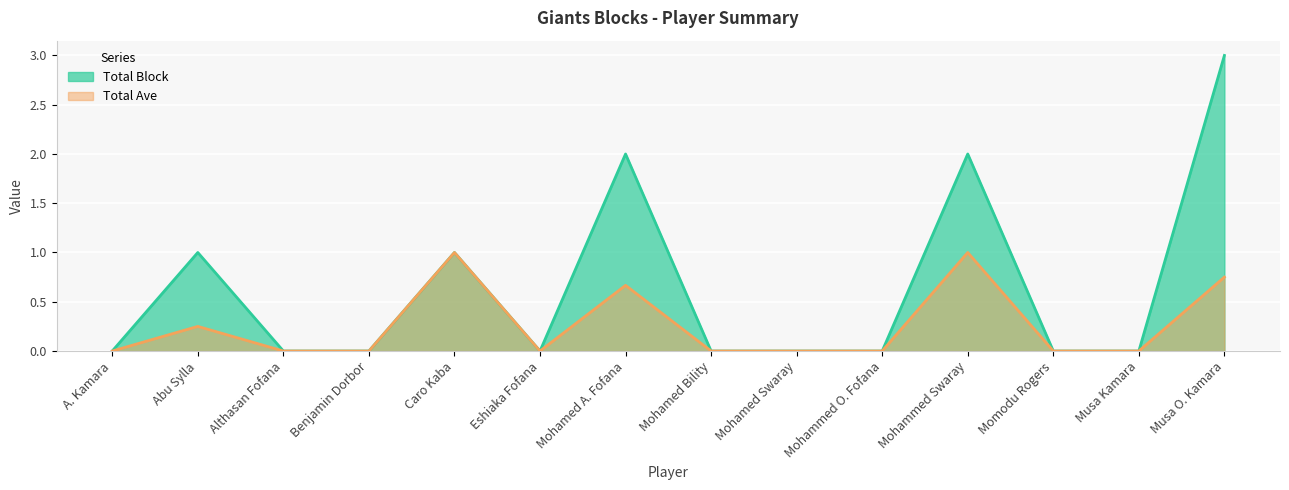

Reading right to left, transcribe all the data shown in this chart.

Total Block: Musa O. Kamara=3.0	Musa Kamara=0.0	Momodu Rogers=0.0	Mohammed Swaray=2.0	Mohammed O. Fofana=0.0	Mohamed Swaray=0.0	Mohamed Bility=0.0	Mohamed A. Fofana=2.0	Eshiaka Fofana=0.0	Caro Kaba=1.0	Benjamin Dorbor=0.0	Althasan Fofana=0.0	Abu Sylla=1.0	A. Kamara=0.0
Total Ave: Musa O. Kamara=0.8	Musa Kamara=0.0	Momodu Rogers=0.0	Mohammed Swaray=1.0	Mohammed O. Fofana=0.0	Mohamed Swaray=0.0	Mohamed Bility=0.0	Mohamed A. Fofana=0.7	Eshiaka Fofana=0.0	Caro Kaba=1.0	Benjamin Dorbor=0.0	Althasan Fofana=0.0	Abu Sylla=0.2	A. Kamara=0.0